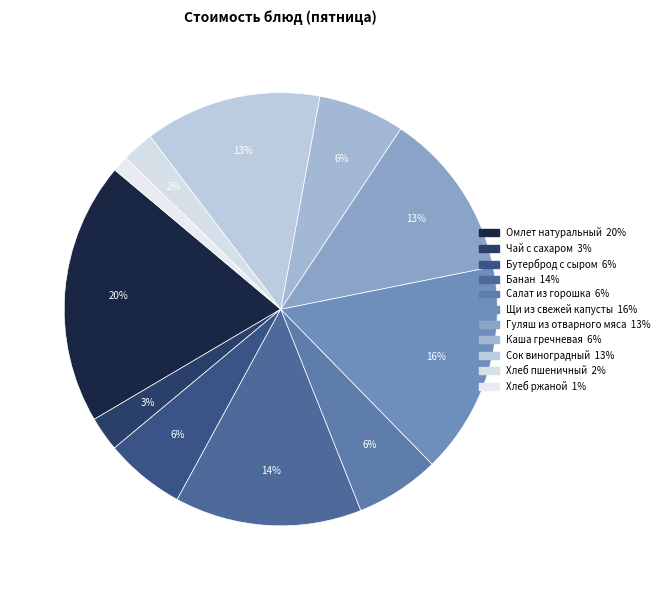

How many slices are in this pie chart?

11